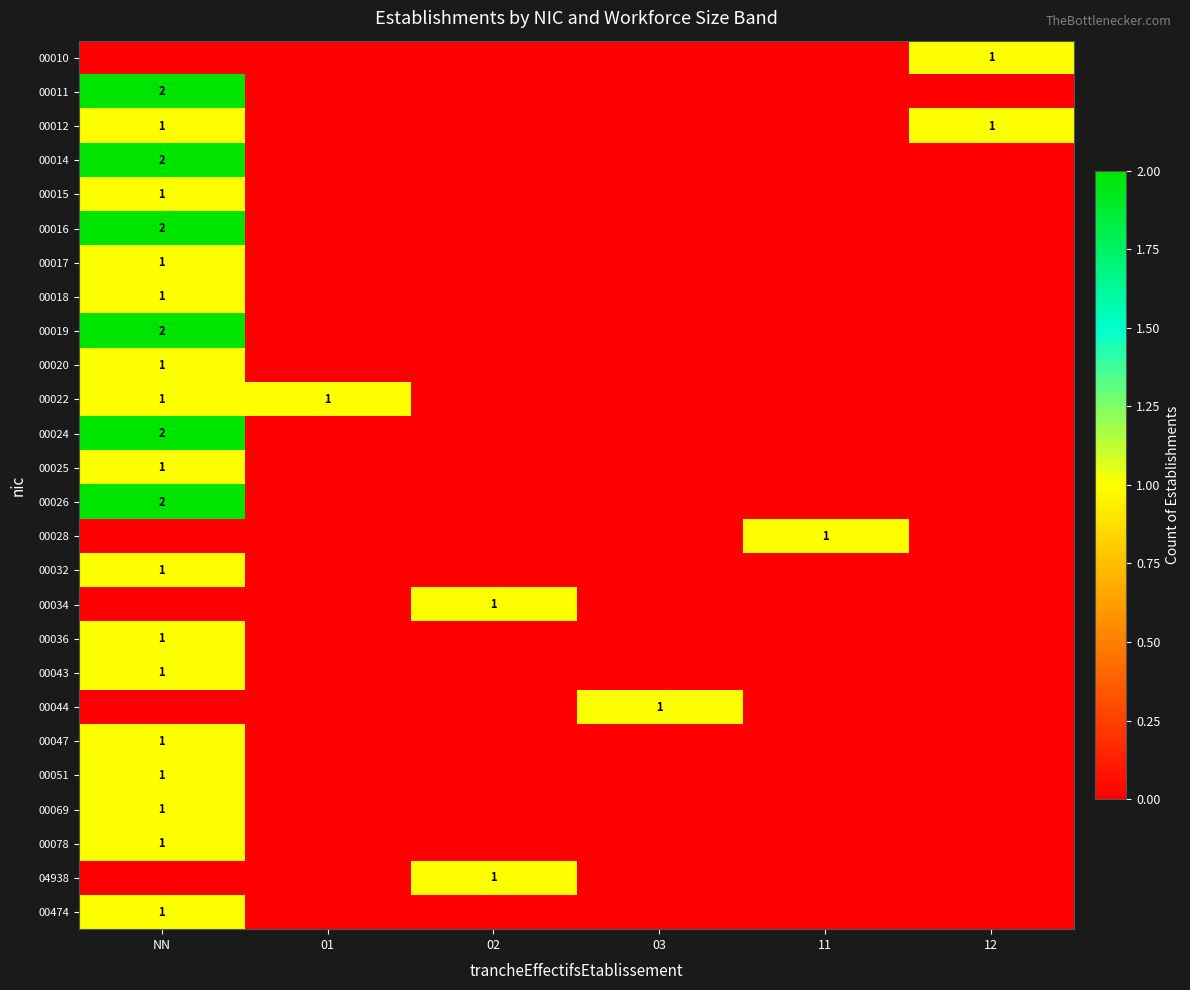

Rank the categories by 00015 value from lowest to highest.

01, 02, 03, 11, 12, NN